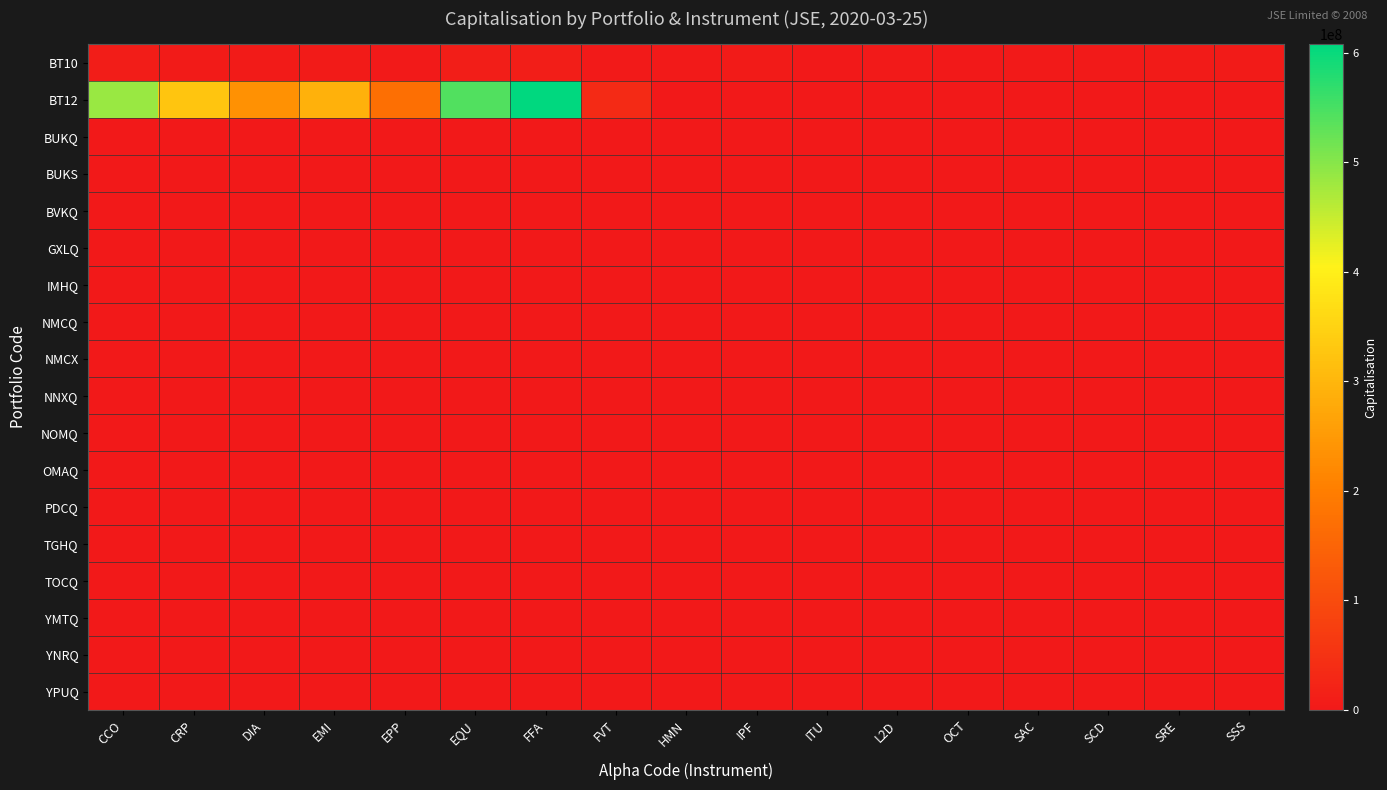

Which series has the widest spread of values?

BT12